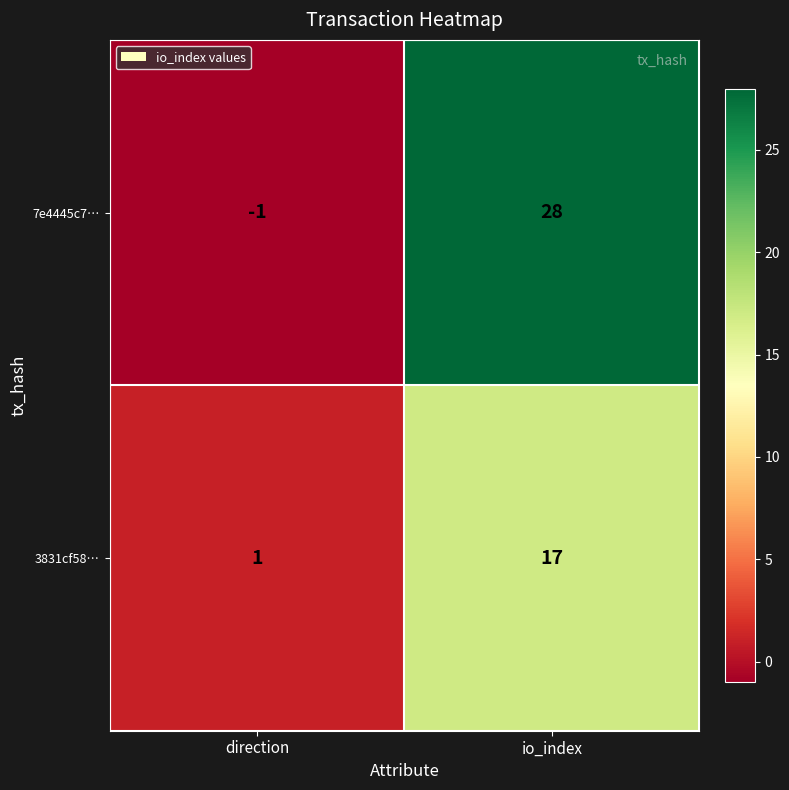

List the series in order of their peak value, highest first.

7e4445c7…, 3831cf58…